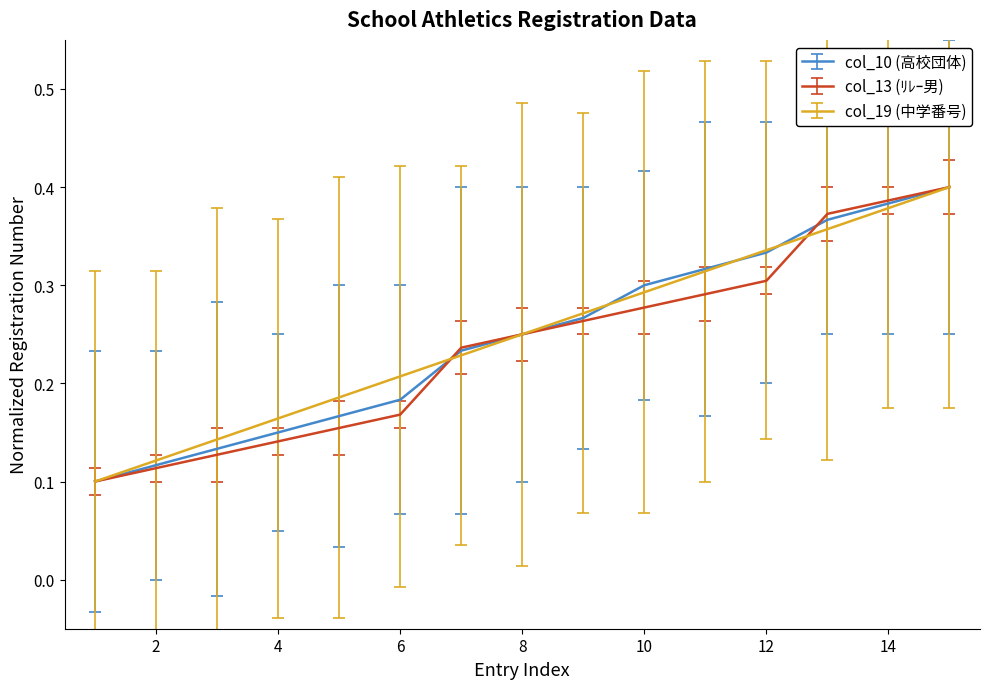

What are all the series names shown in the legend?

col_10 (高校団体), col_13 (ﾘﾚｰ男), col_19 (中学番号)